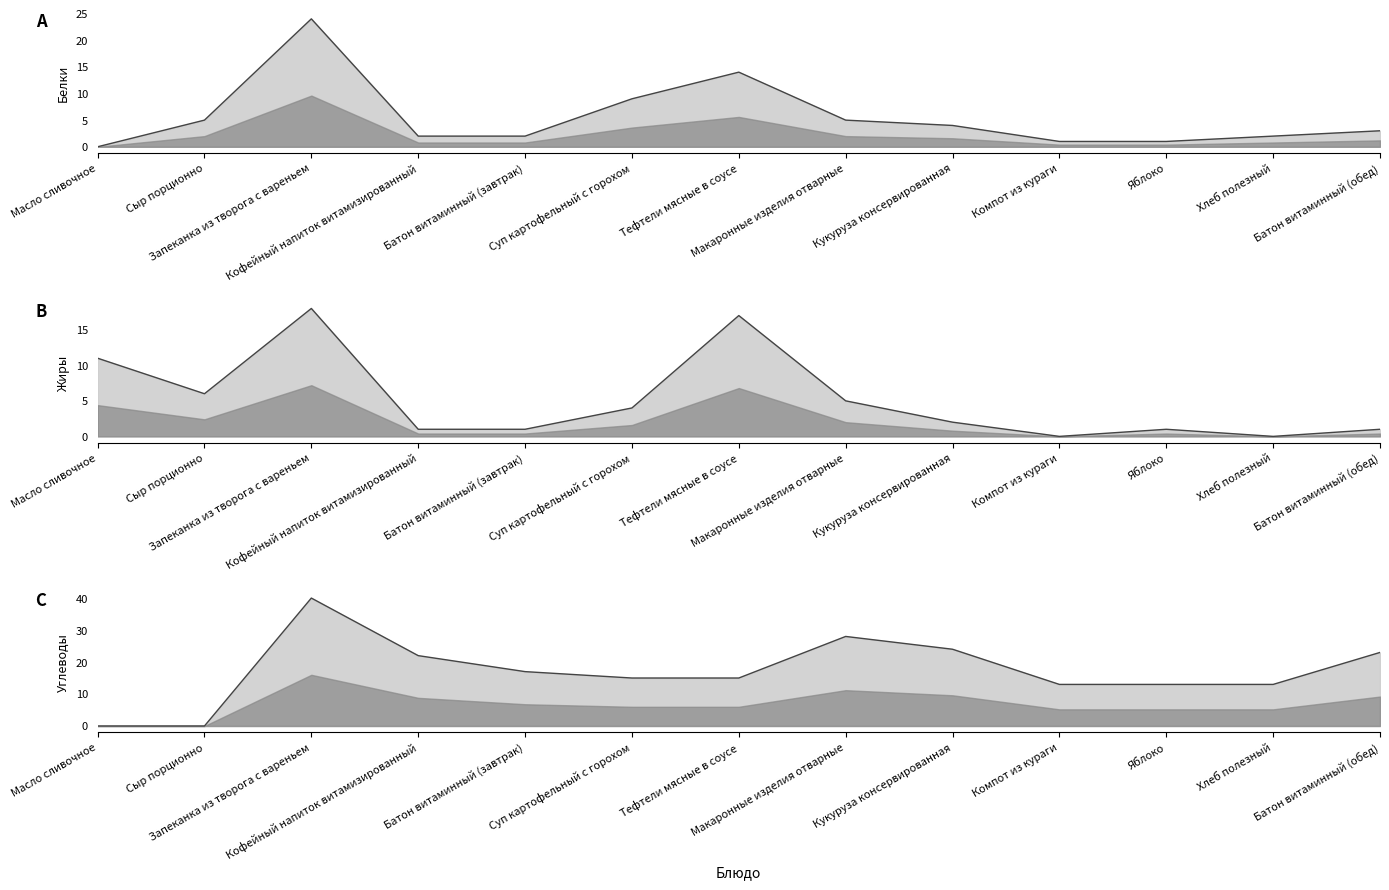

At how many categories does at least one series exceed 15?

7